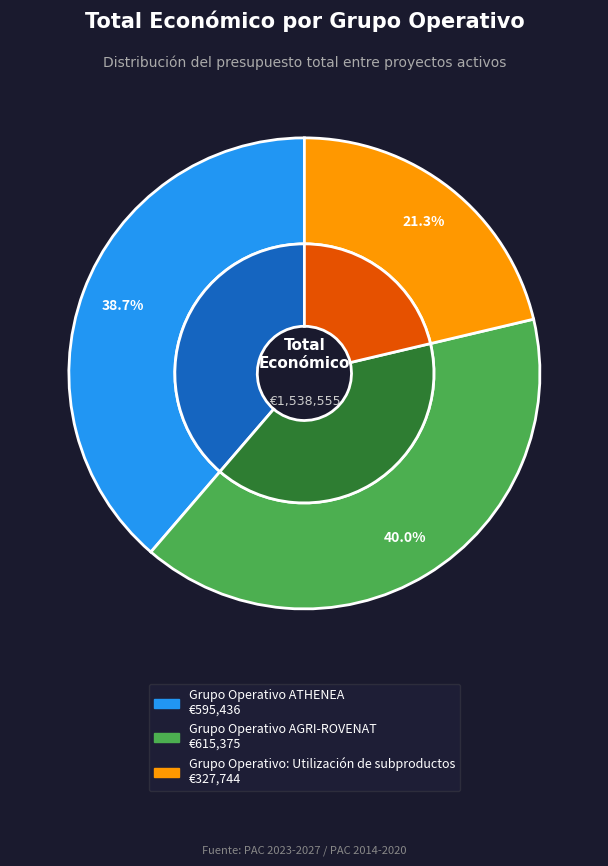

Combined, do Grupo Operativo AGRI-ROVENAT and Grupo Operativo ATHENEA account for over 50%?

Yes